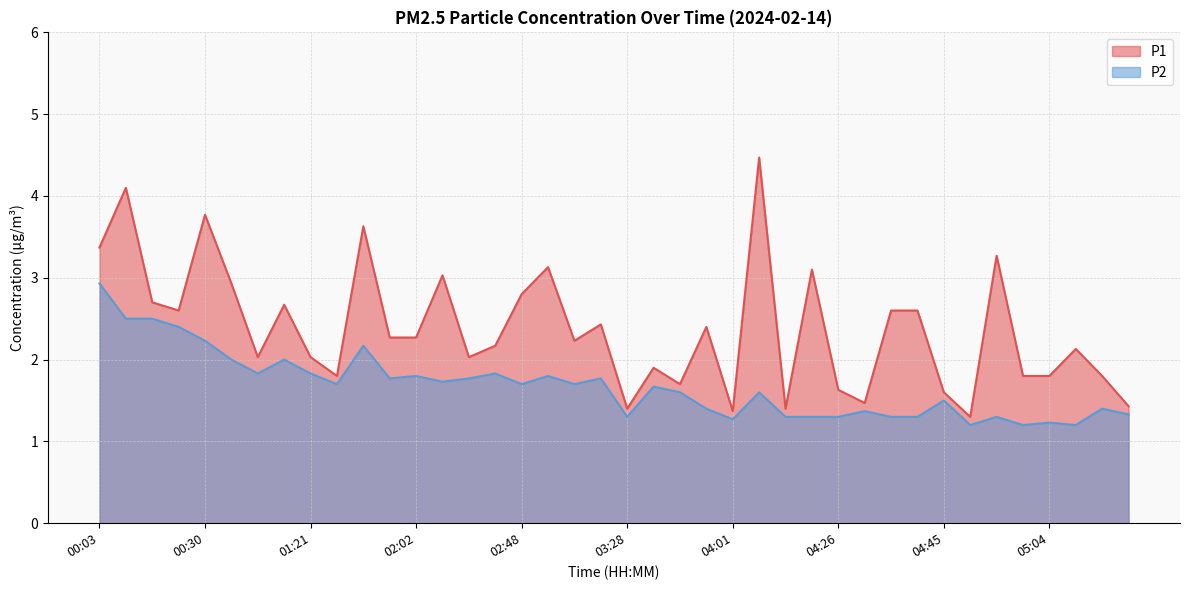

How many series are shown in this chart?

2